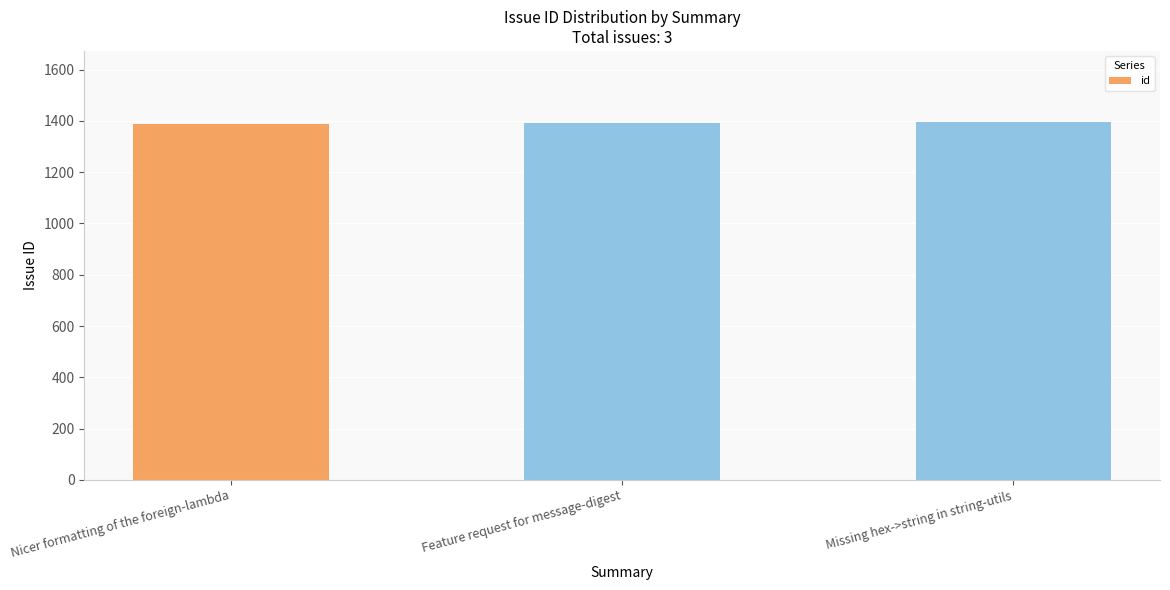

Does the chart contain stacked bars?

No